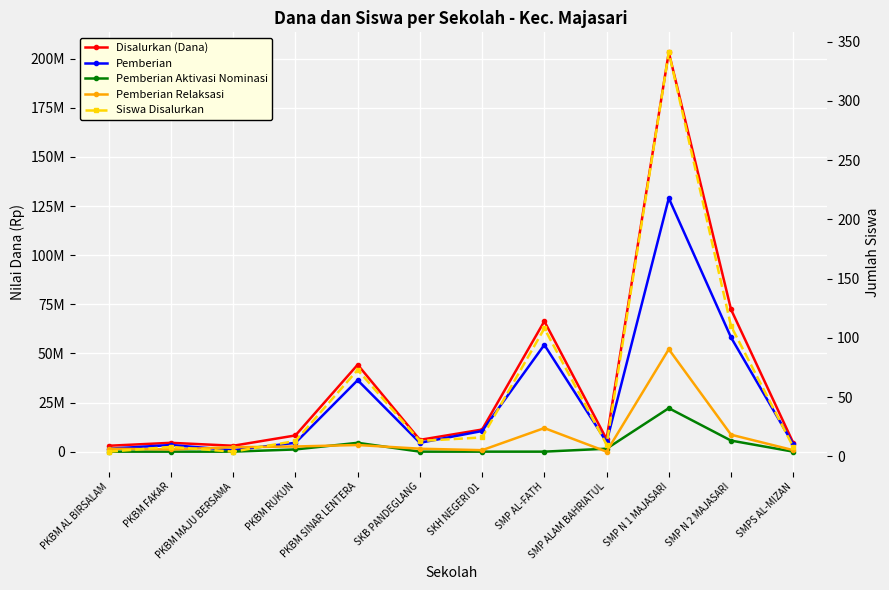

Which series ends up on top after the final intersection of Pemberian Aktivasi Nominasi and Siswa Disalurkan?

Siswa Disalurkan